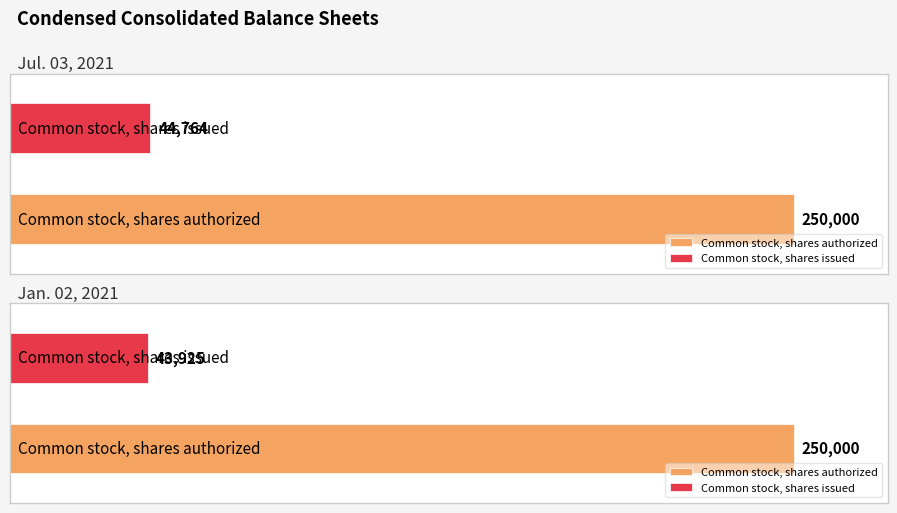

What is the difference between the maximum and minimum values in the Jan. 02, 2021 series?

839